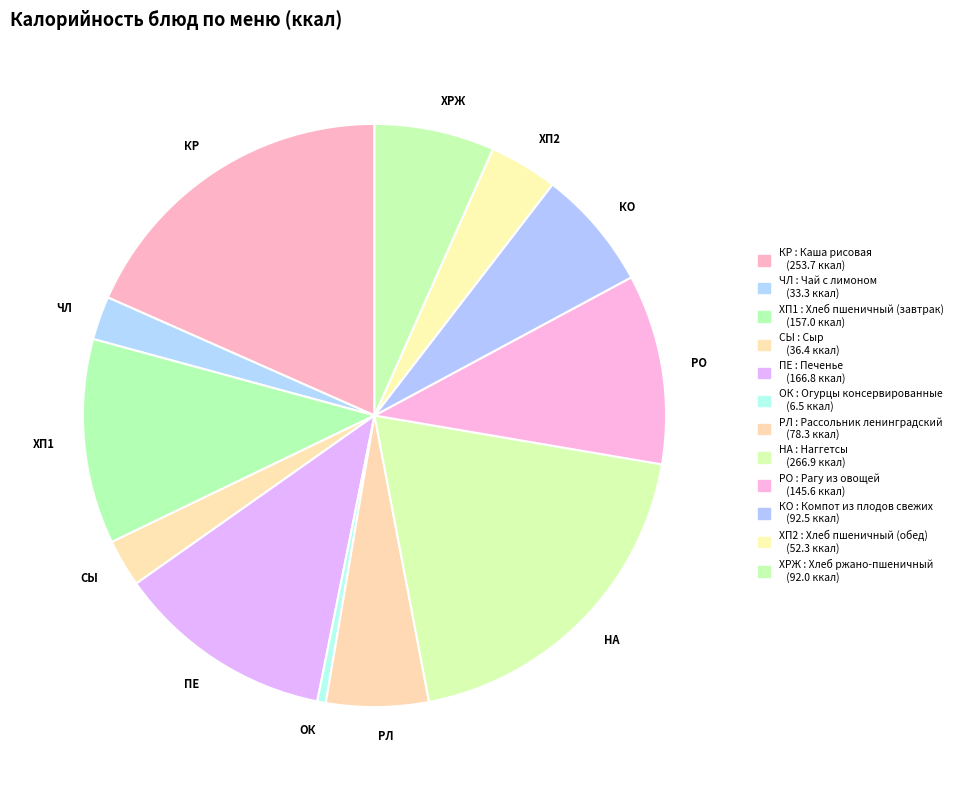

How many slices are in this pie chart?

12